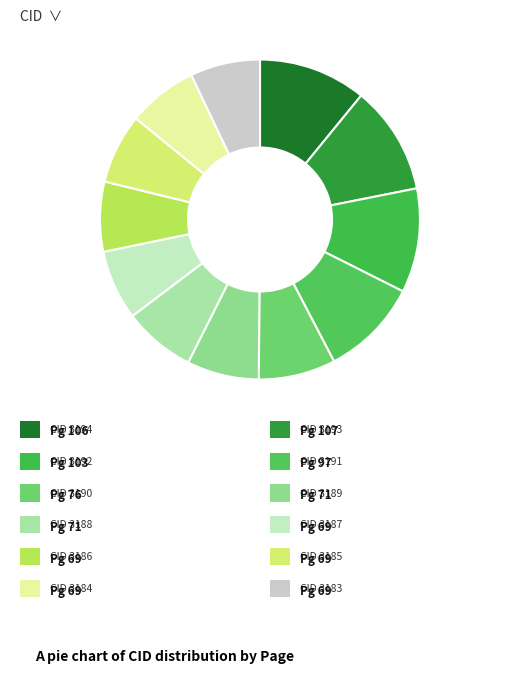

How many slices are in this pie chart?

12